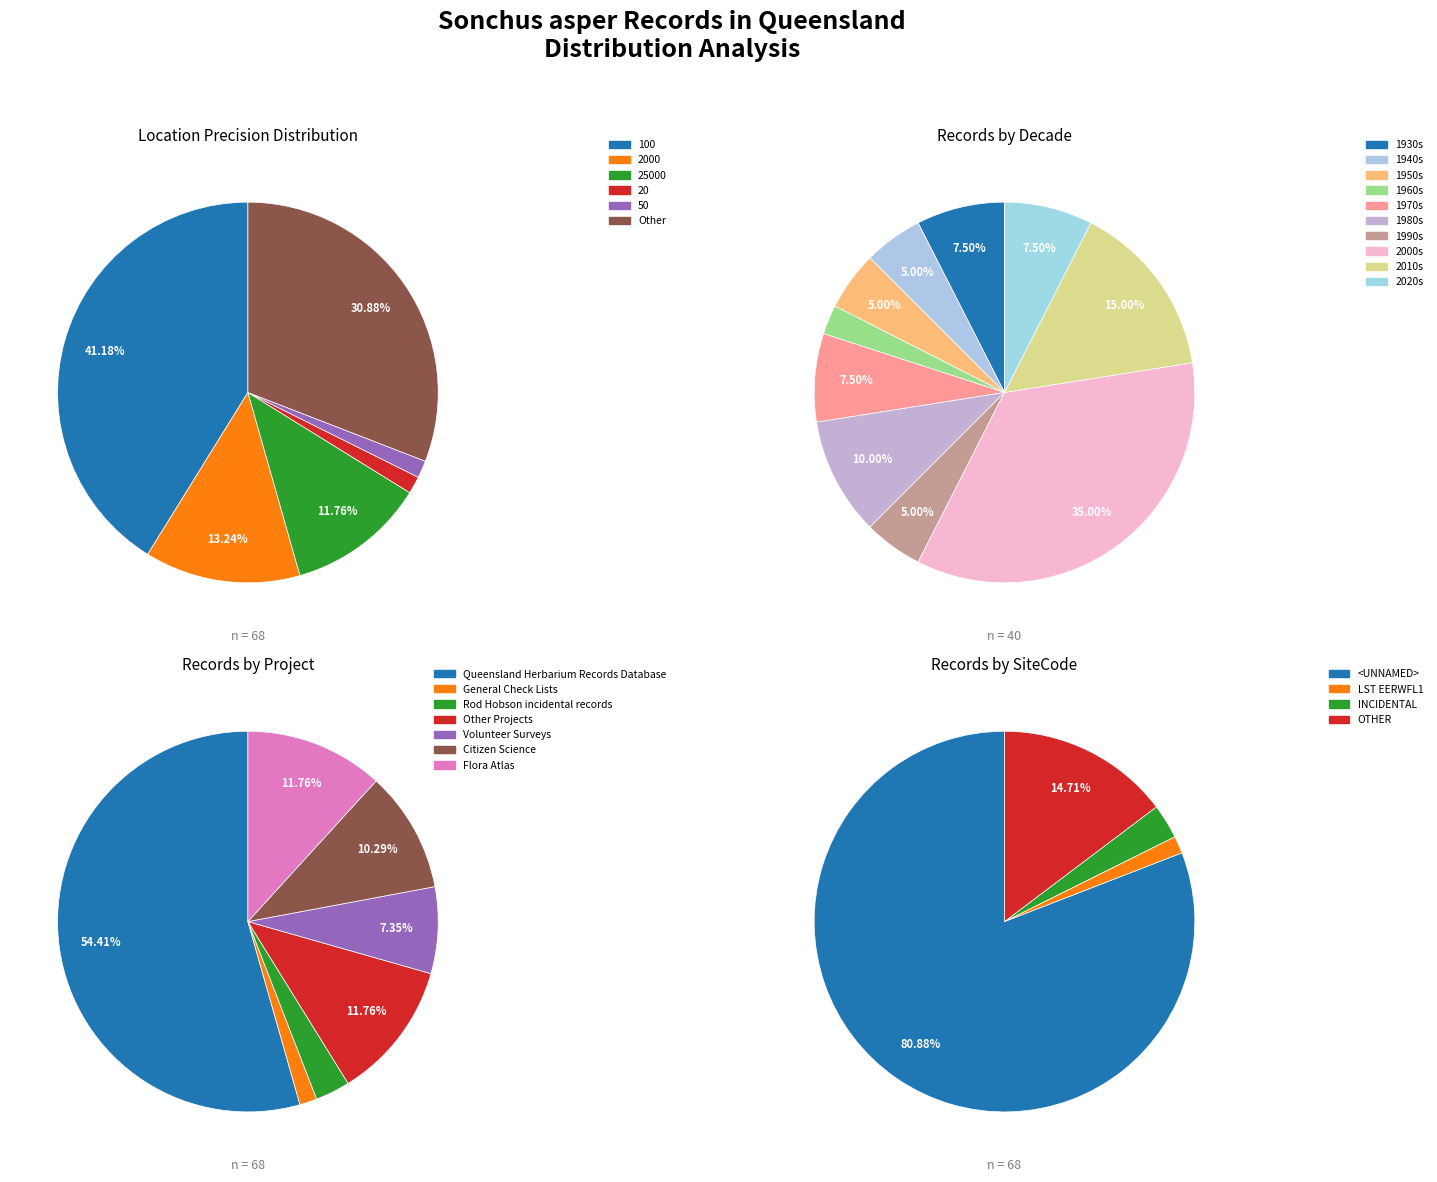

To the nearest percent, what portion does LST EERWFL1 represent?

1%